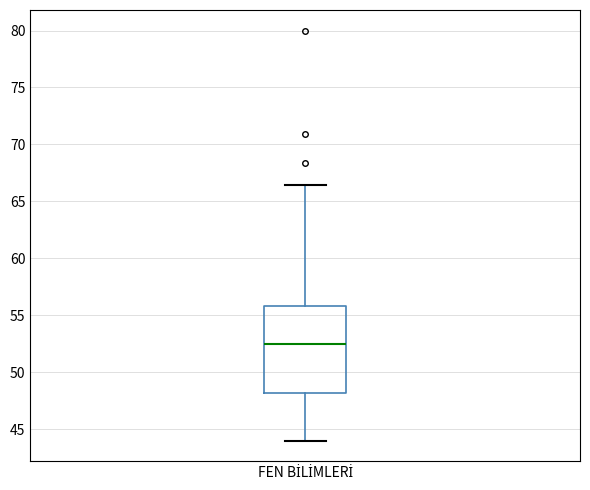

Where does the median line of the box for FEN BİLİMLERİ sit on the y-axis? The values are not printed on the chart, so give them approximately, as read against the axis.

52.5